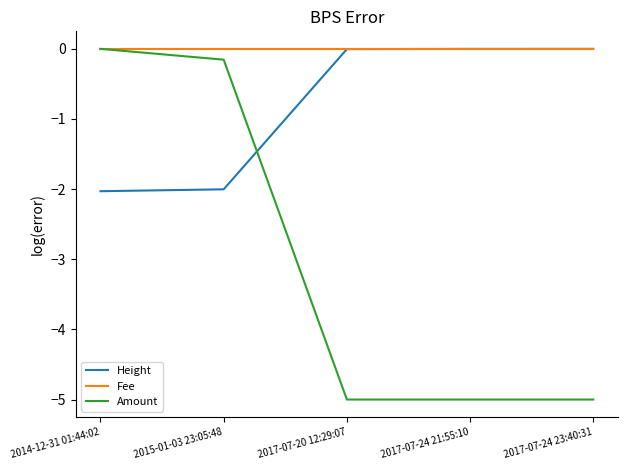

How many intersections are there between Amount and Height?

1